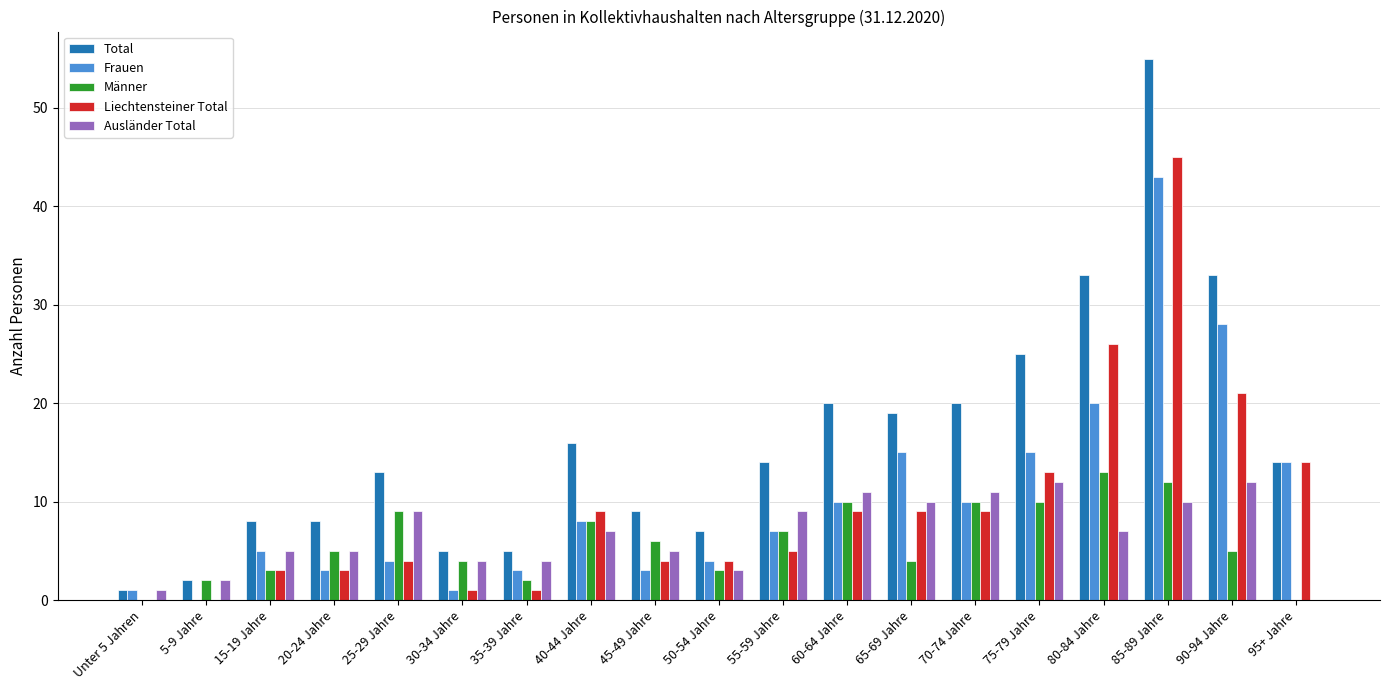

Which category has the highest value in the Männer series?

80-84 Jahre